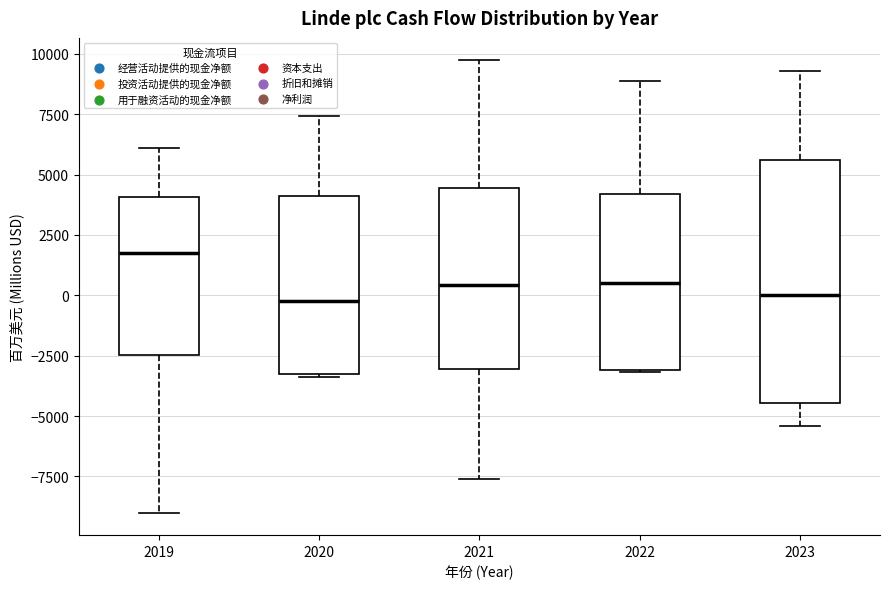

Reading left to right, transcribe this box plot: for each box, give where its median line is, the range the box spans, and where its two whiskers end, as read against the y-axis. The values are not printed on the chart, so give them approximately, as read against the axis.

2019: median 1500, box -2500 to 4000, whiskers -9000 to 6000
2020: median 0, box -3500 to 4000, whiskers -3500 to 7500
2021: median 500, box -3000 to 4500, whiskers -7500 to 9500
2022: median 500, box -3000 to 4000, whiskers -3000 to 9000
2023: median 0, box -4500 to 5500, whiskers -5500 to 9500